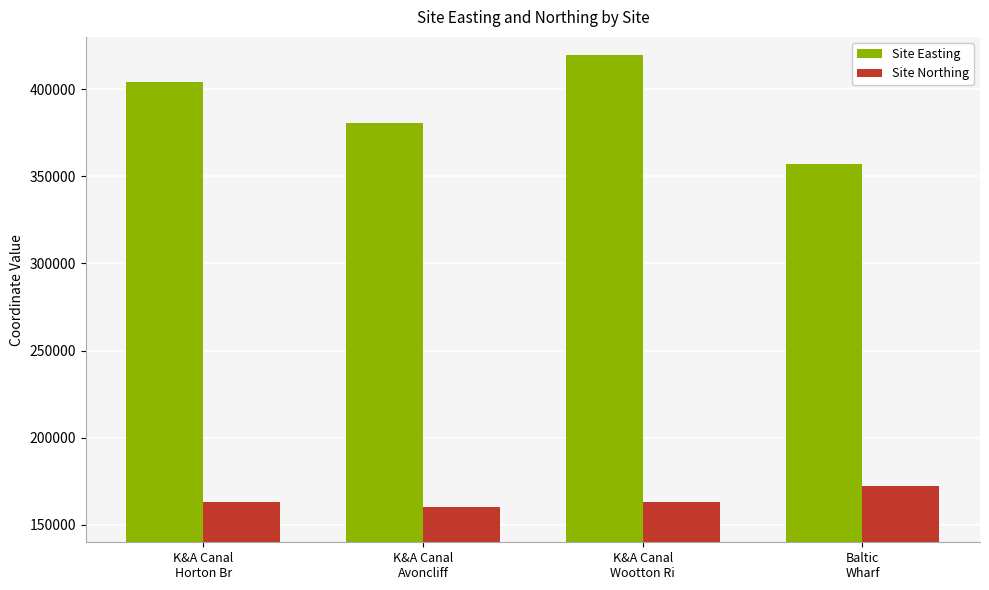

Is the value of Site Easting at K&A Canal
Wootton Ri greater than the value of Site Northing at K&A Canal
Avoncliff?

Yes